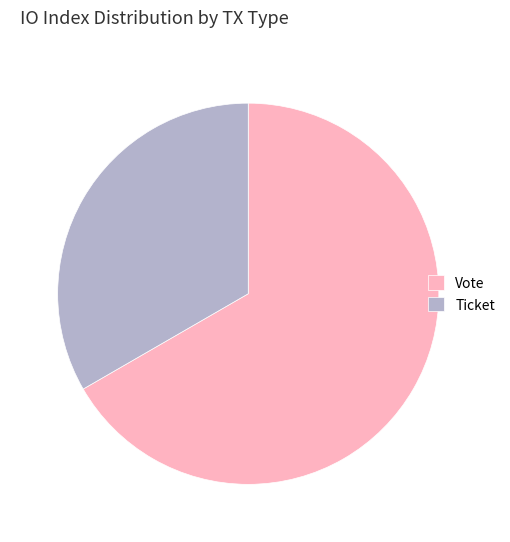

True or false: Ticket accounts for 46% of the total.

False